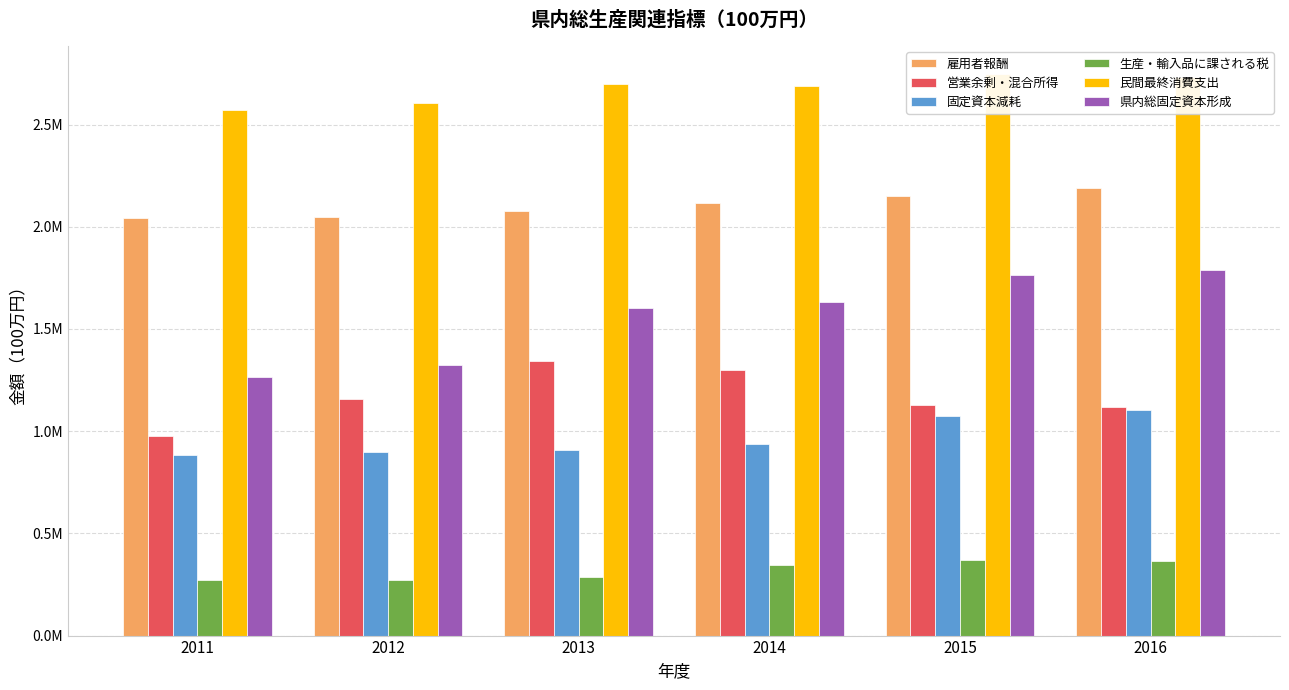

Which series has the widest spread of values?

県内総固定資本形成